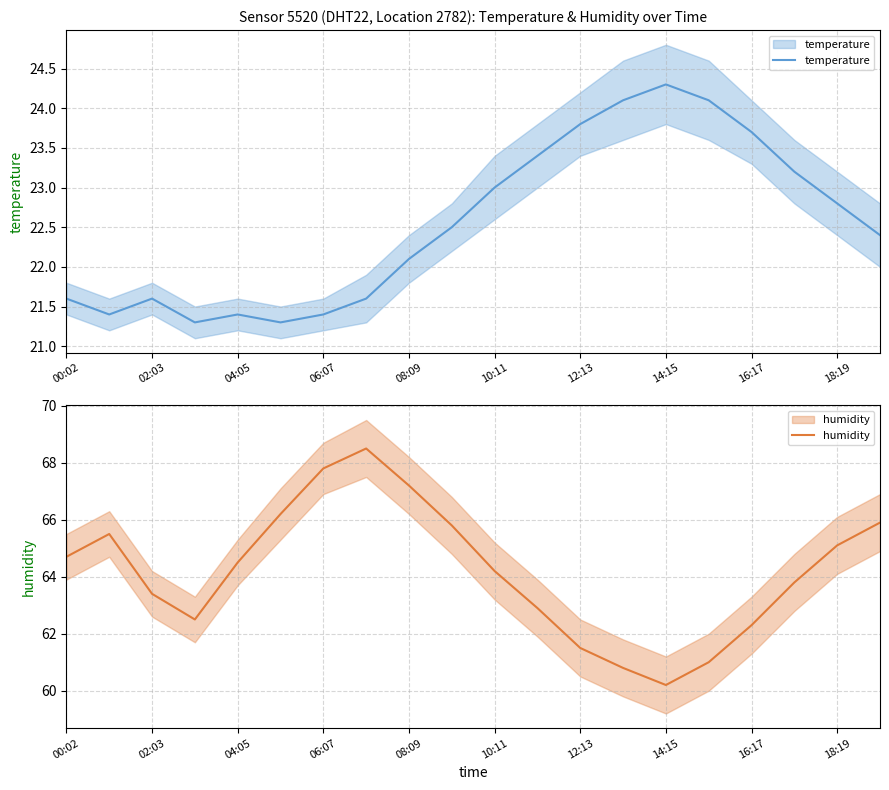

Is the value of humidity at 06:07 greater than the value of temperature at 14?

Yes